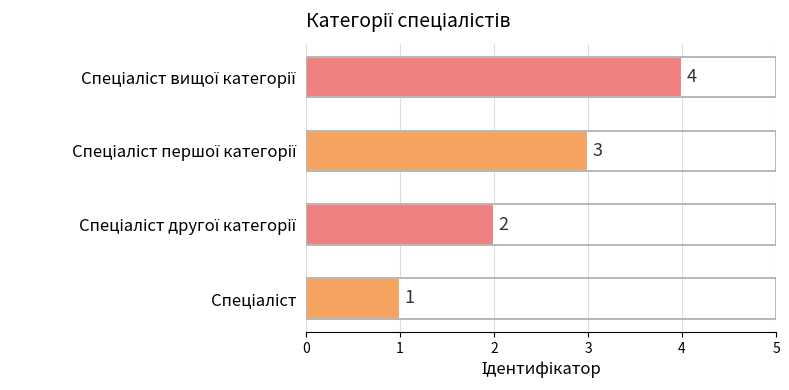

How many values are between 2 and 4?

3